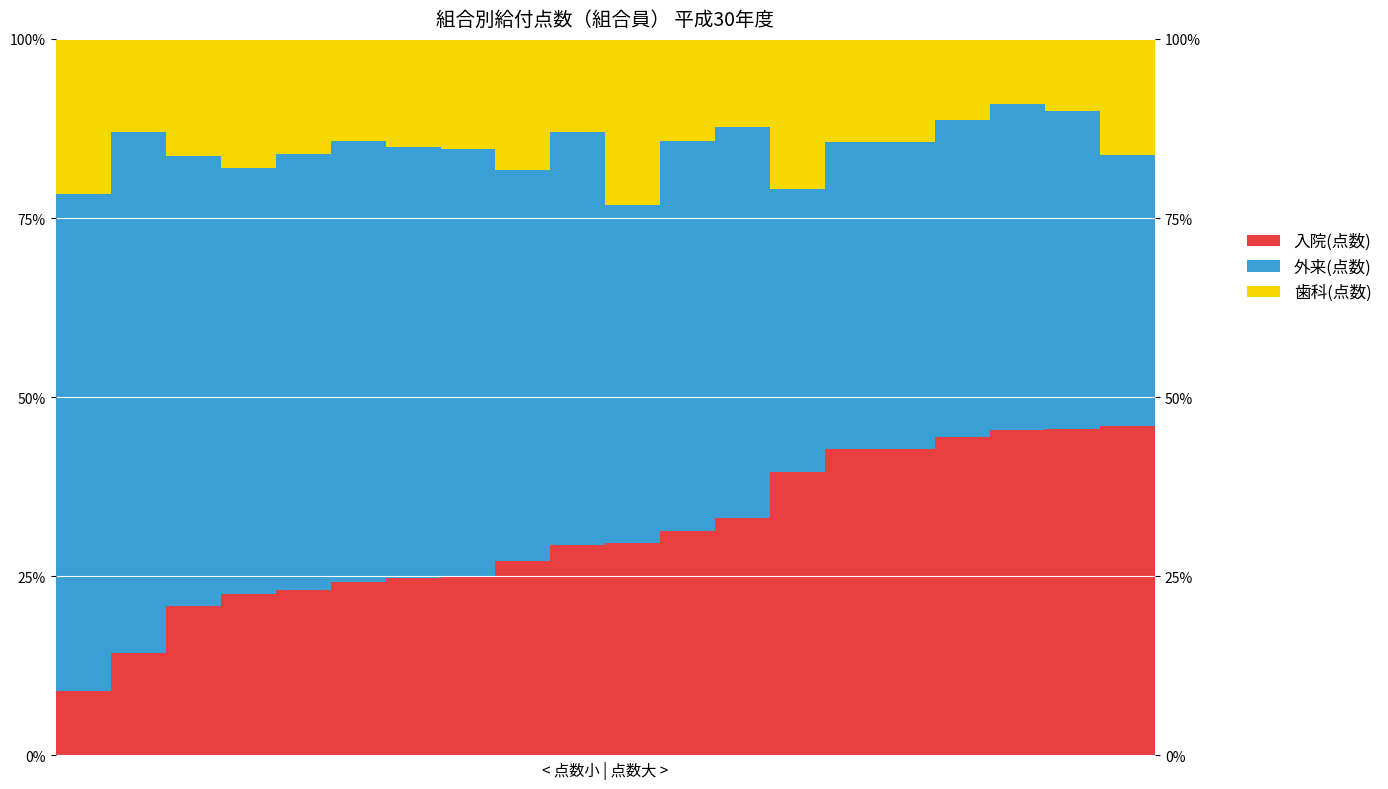

At which category is the sum across all series the highest?

13